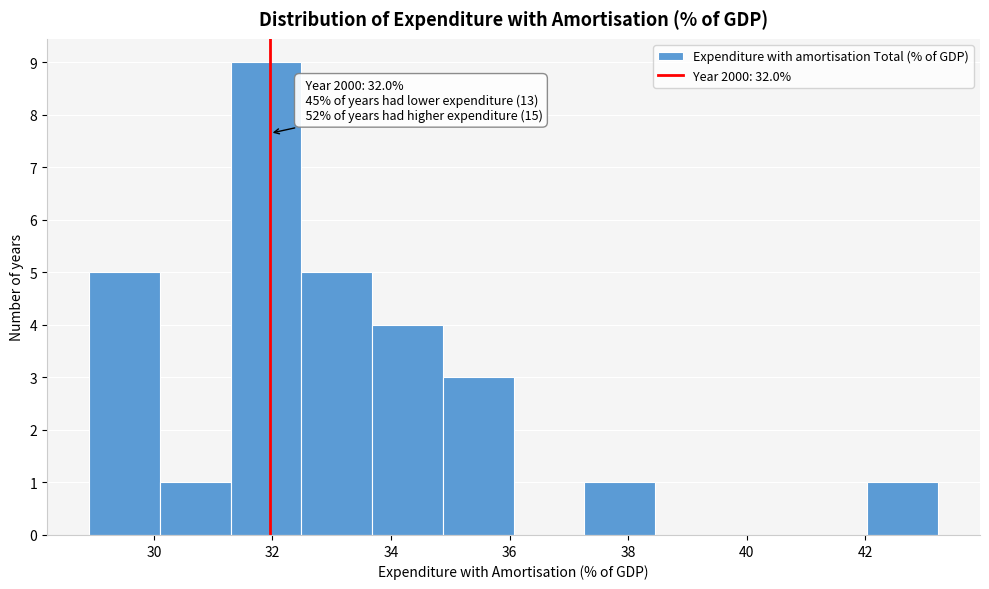

Over which range of the x-axis is the bar tallest?

31.2 to 32.4